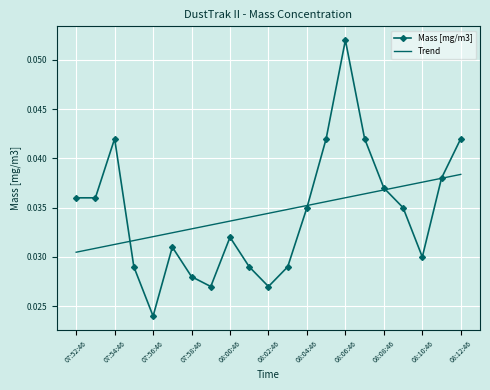

List the series in order of their peak value, lowest first.

Trend, Mass [mg/m3]